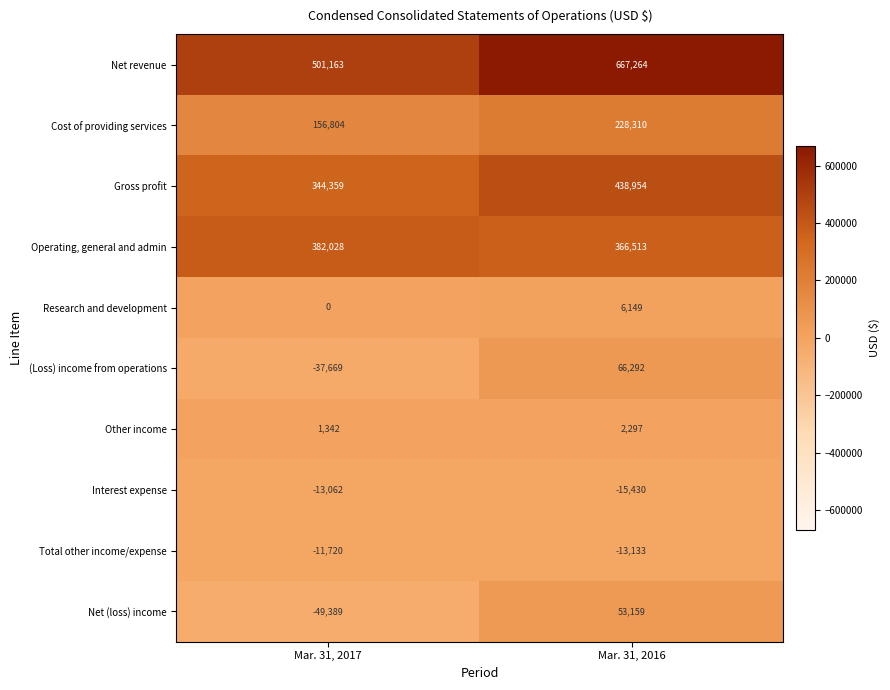

What is the difference between the highest and lowest values at Mar. 31, 2016?

682694